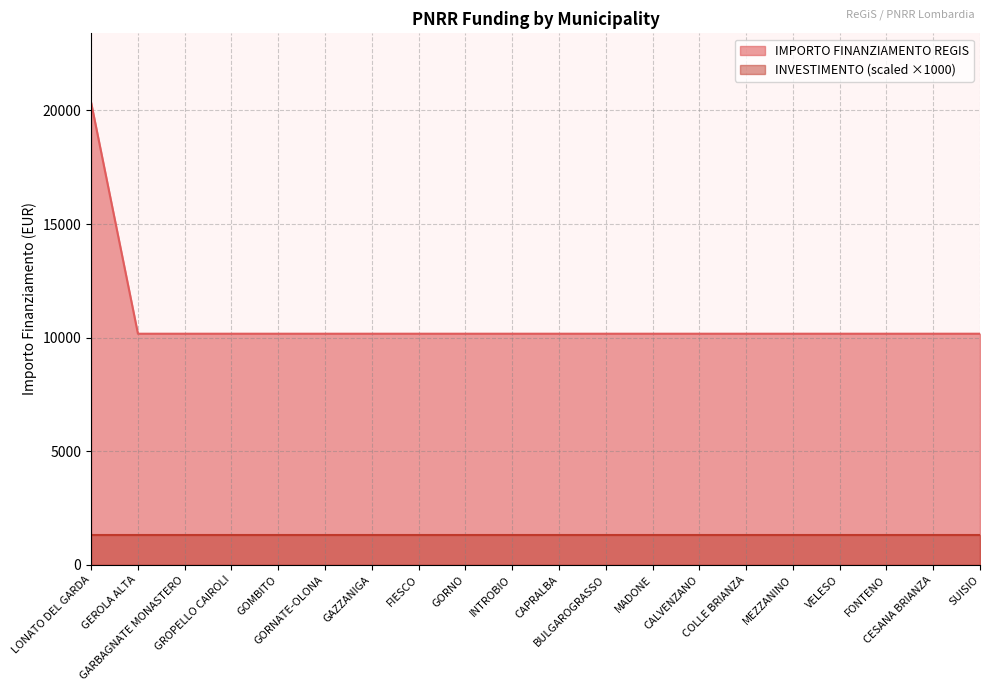

What is the average value?

10681